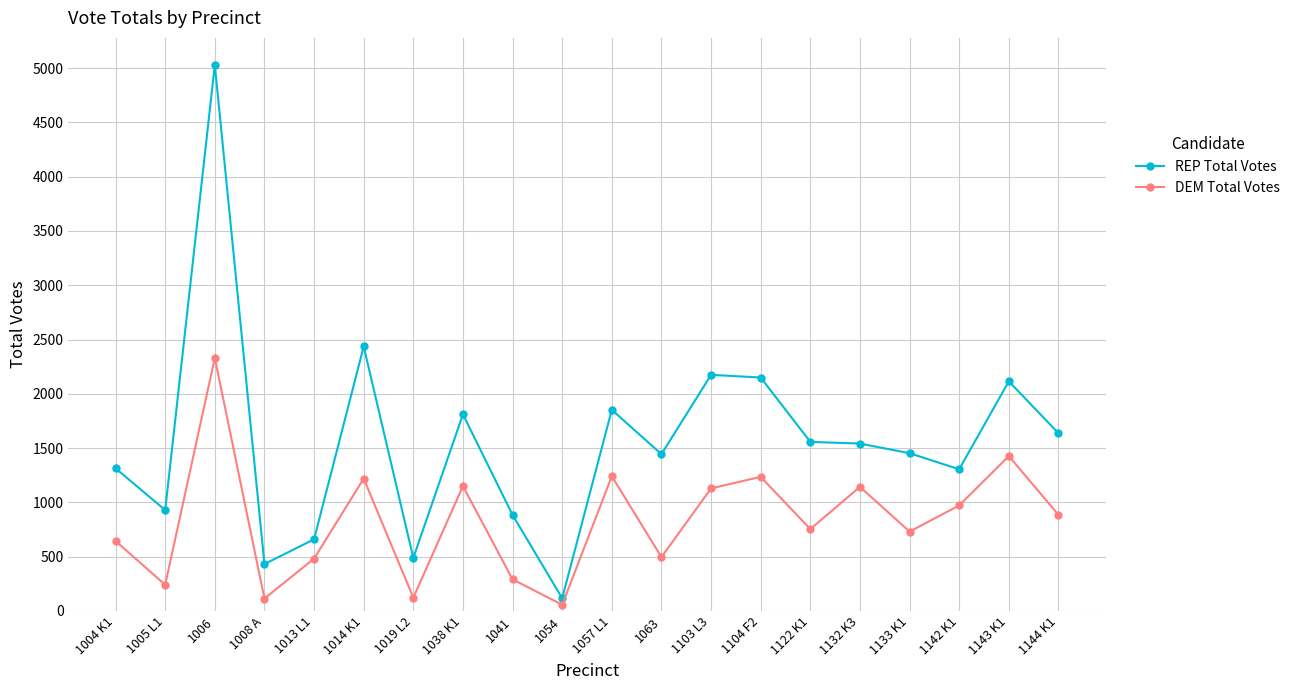

What is the sum of all DEM Total Votes values?

16663